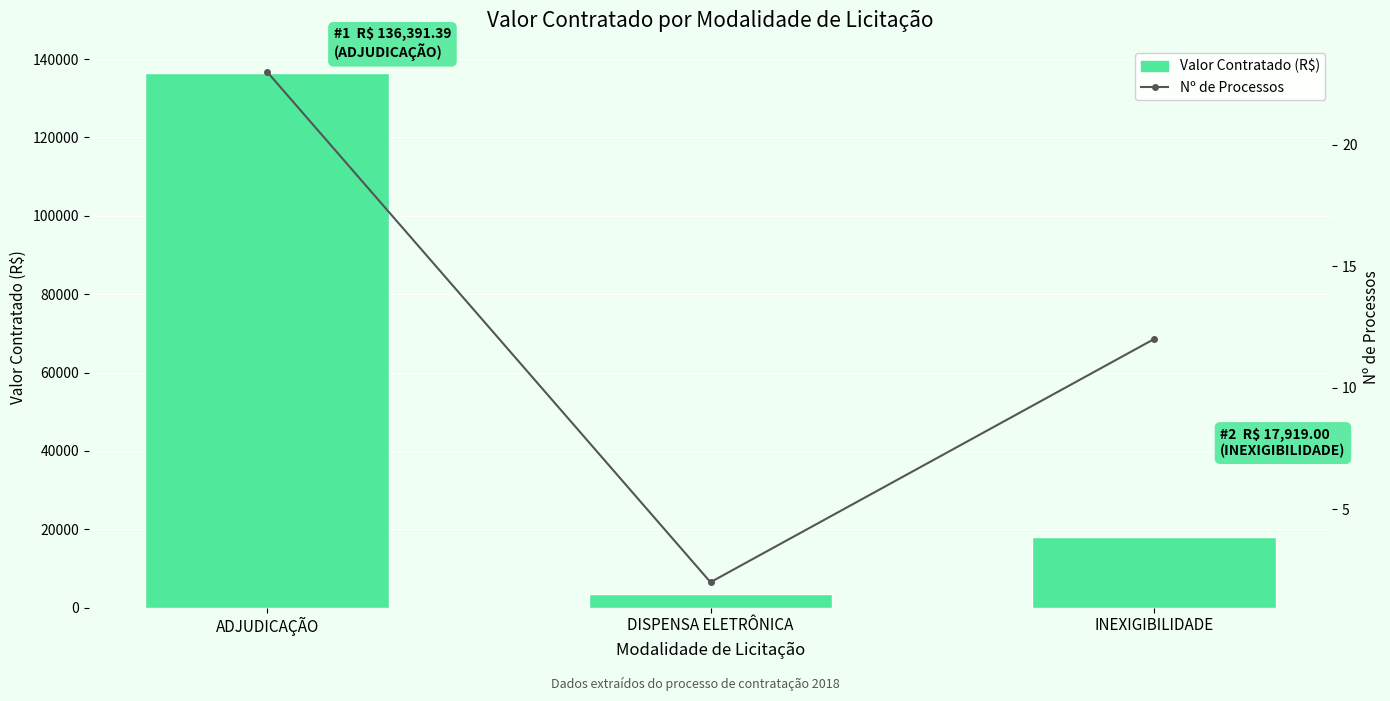

Which series has the largest range (max minus min)?

Valor Contratado (R$)